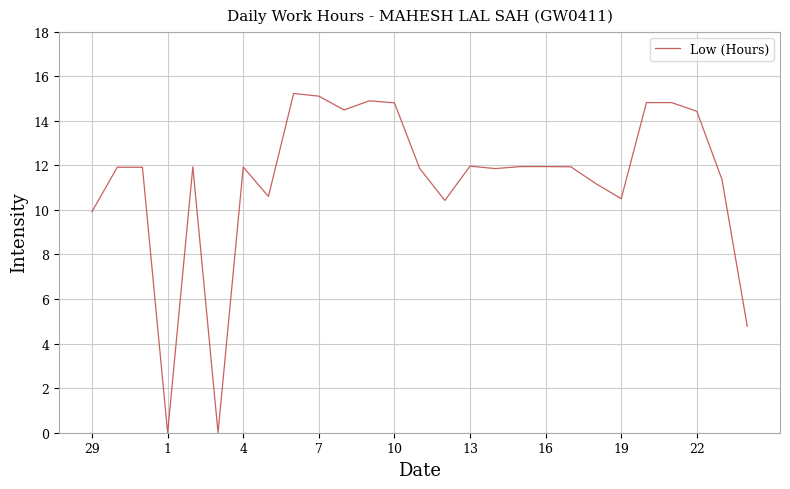

What is the average value?

11.3